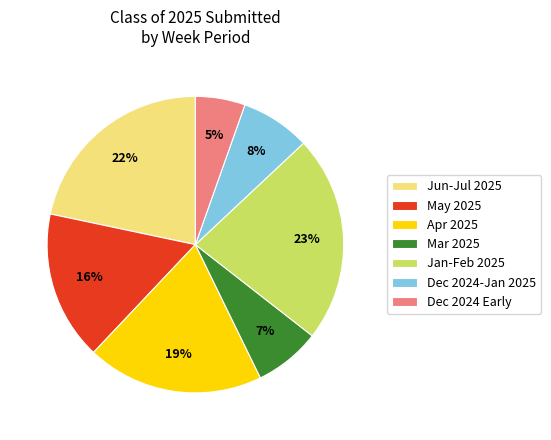

Is the sum of Jan-Feb 2025 and Dec 2024-Jan 2025 greater than half?

No